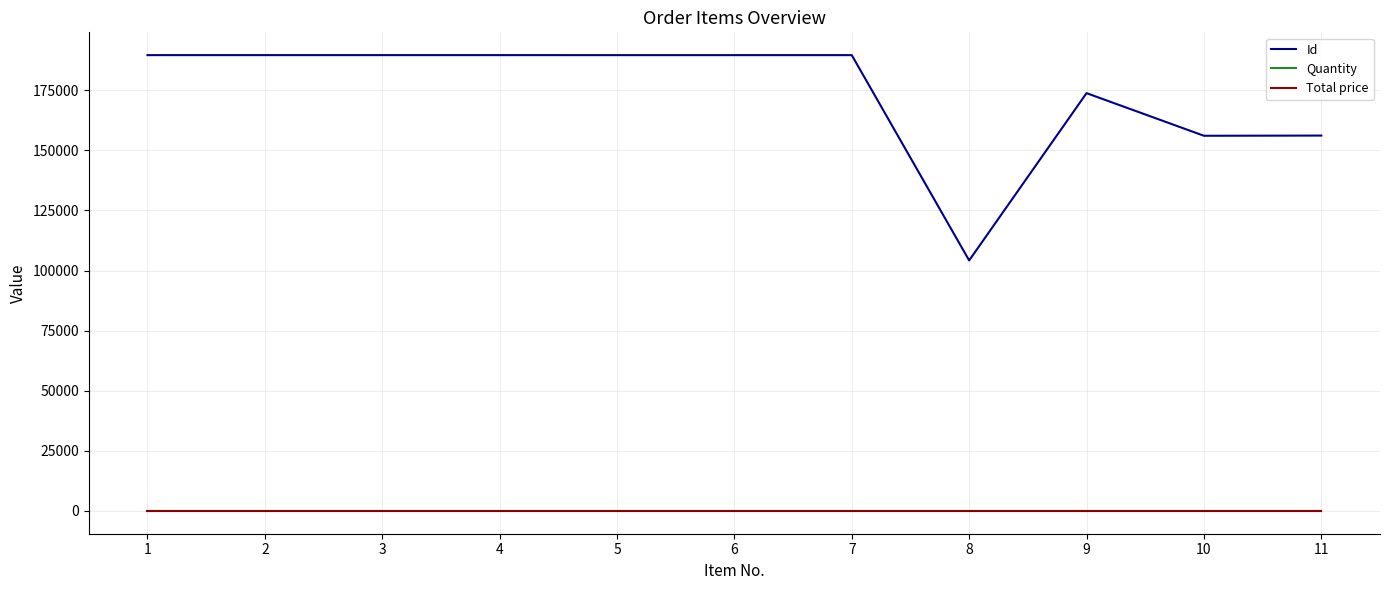

Which series has the largest total across all categories?

Id